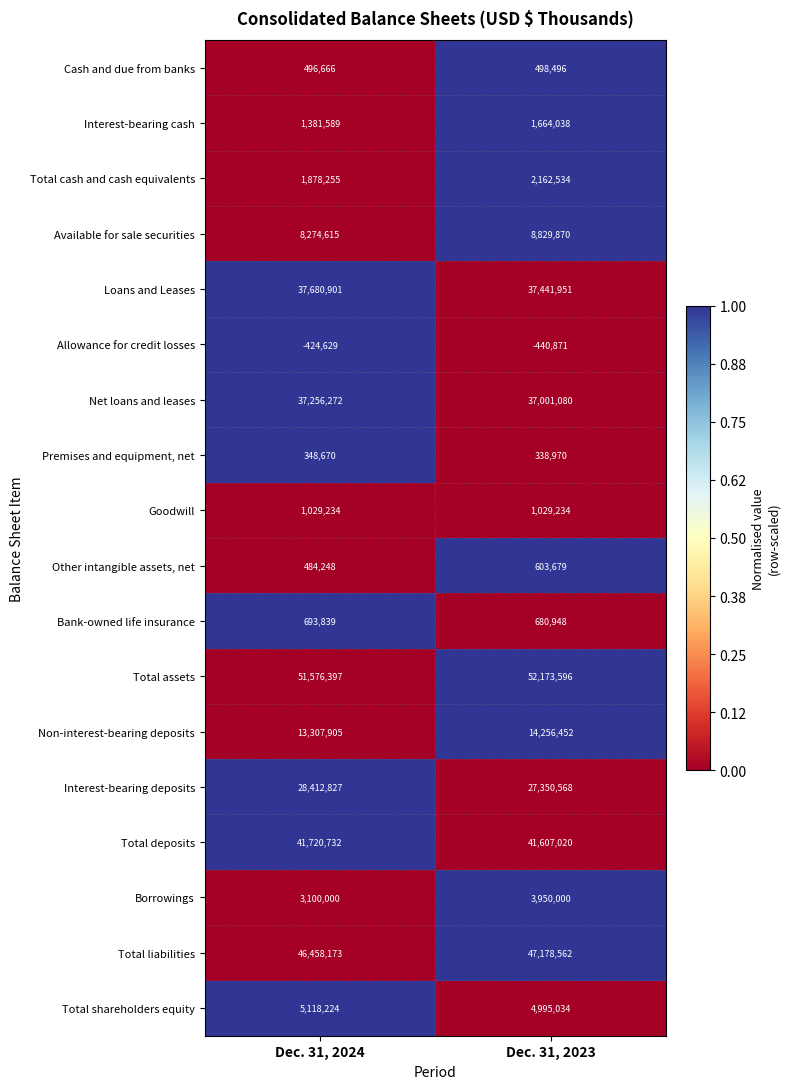

How many series are shown in this chart?

18